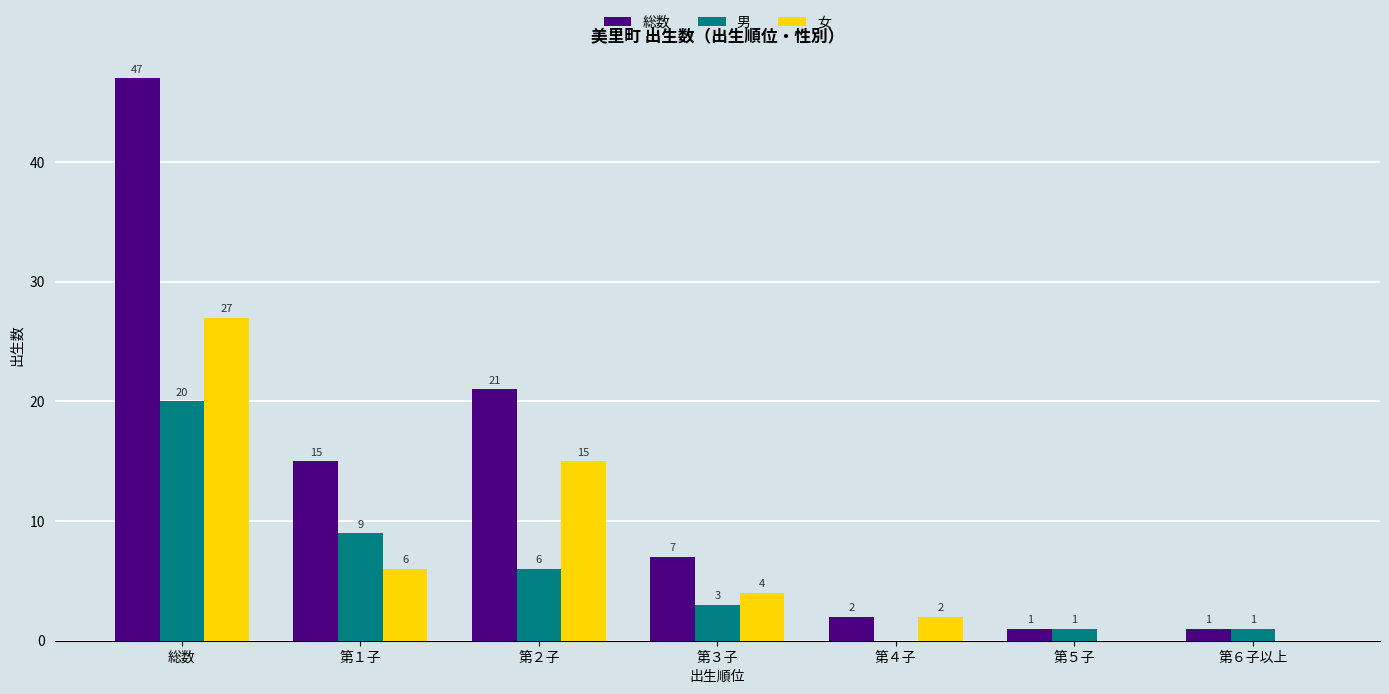

What is the sum of all 総数 values?

94